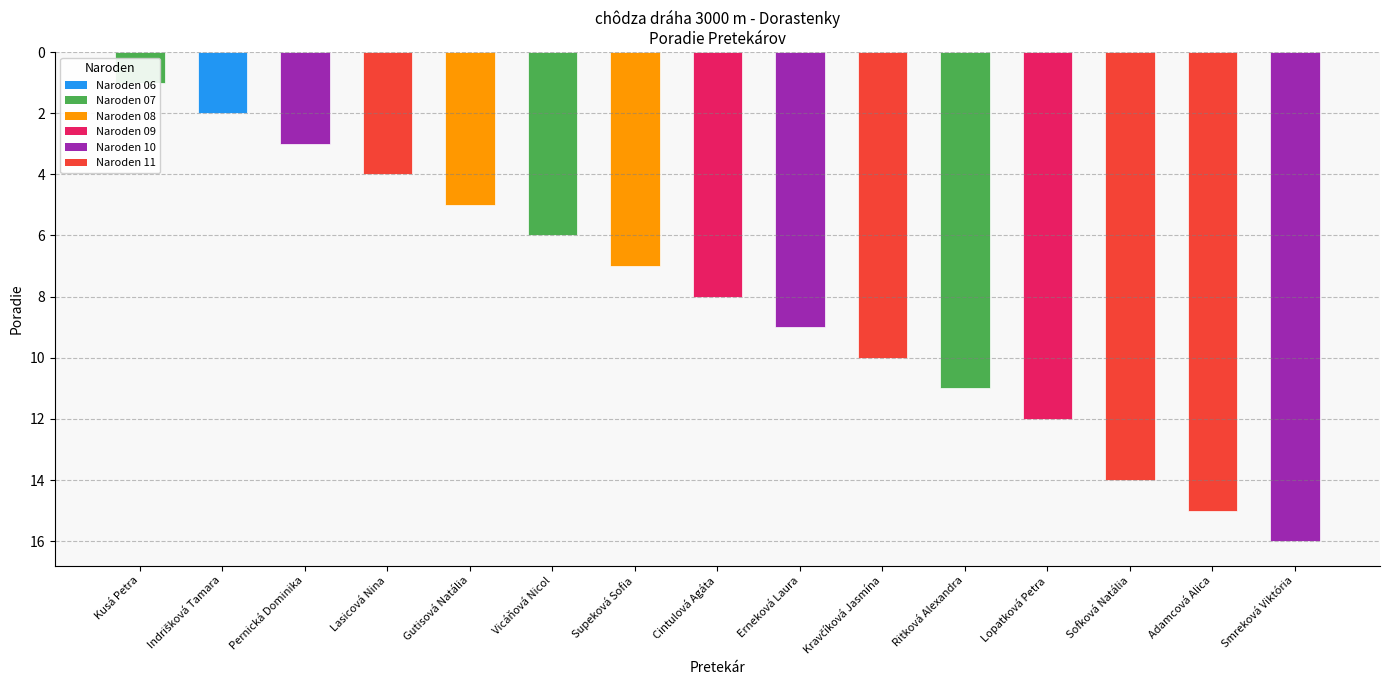

True or false: the data shows 5 at Kravčíková Jasmína.

False